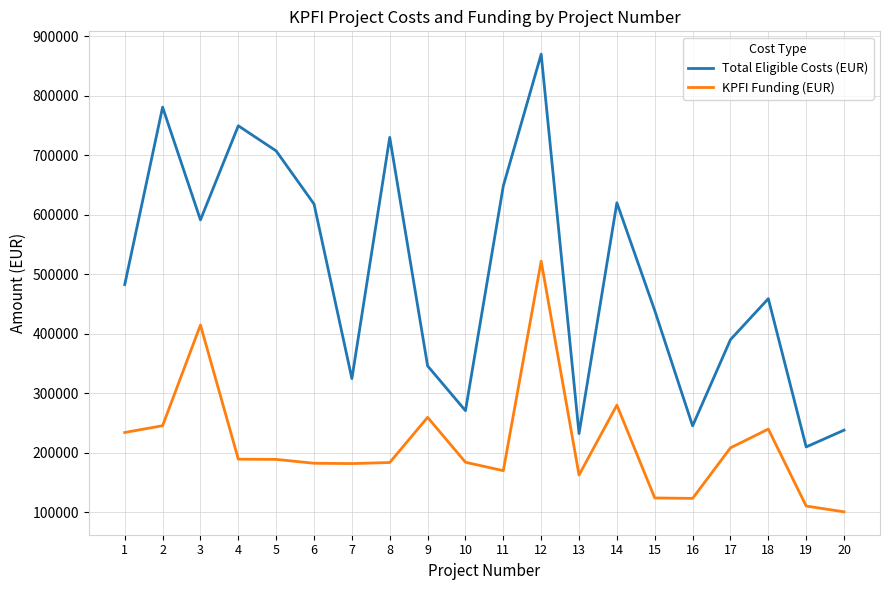

List the series in order of their overall mean, lowest first.

KPFI Funding (EUR), Total Eligible Costs (EUR)